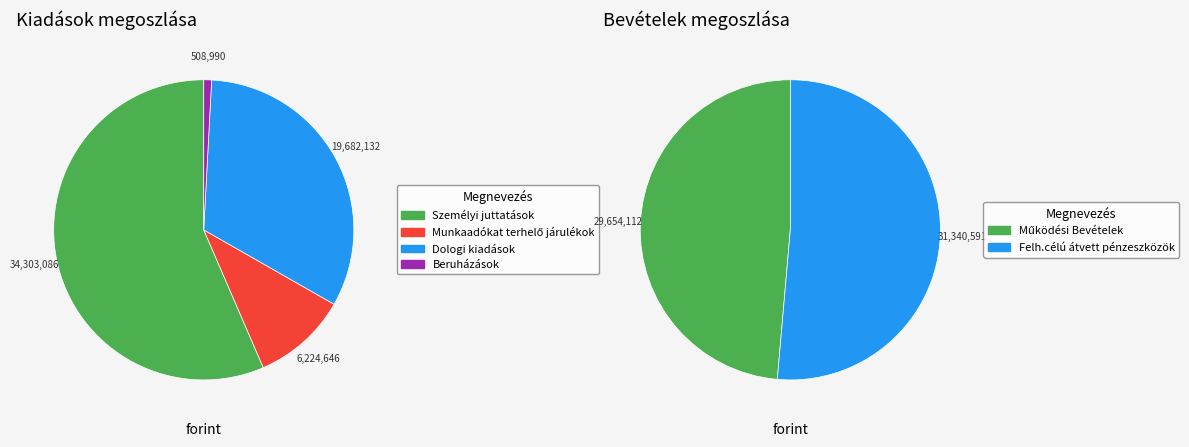

Count the number of slices in the pie.

6